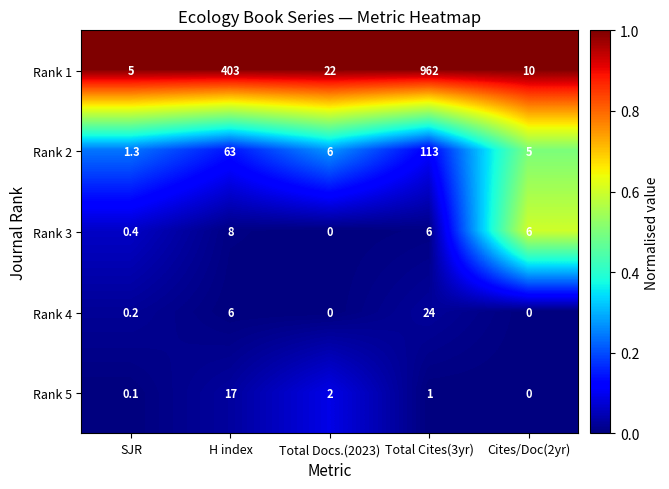

Reading left to right, list all the values displayed in this chart.

Rank 1: SJR=5.0	H index=403.0	Total Docs.(2023)=22.0	Total Cites(3yr)=962.0	Cites/Doc(2yr)=10.0
Rank 2: SJR=1.3	H index=63.0	Total Docs.(2023)=6.0	Total Cites(3yr)=113.0	Cites/Doc(2yr)=5.0
Rank 3: SJR=0.4	H index=8.0	Total Docs.(2023)=0.0	Total Cites(3yr)=6.0	Cites/Doc(2yr)=6.0
Rank 4: SJR=0.2	H index=6.0	Total Docs.(2023)=0.0	Total Cites(3yr)=24.0	Cites/Doc(2yr)=0.0
Rank 5: SJR=0.1	H index=17.0	Total Docs.(2023)=2.0	Total Cites(3yr)=1.0	Cites/Doc(2yr)=0.0